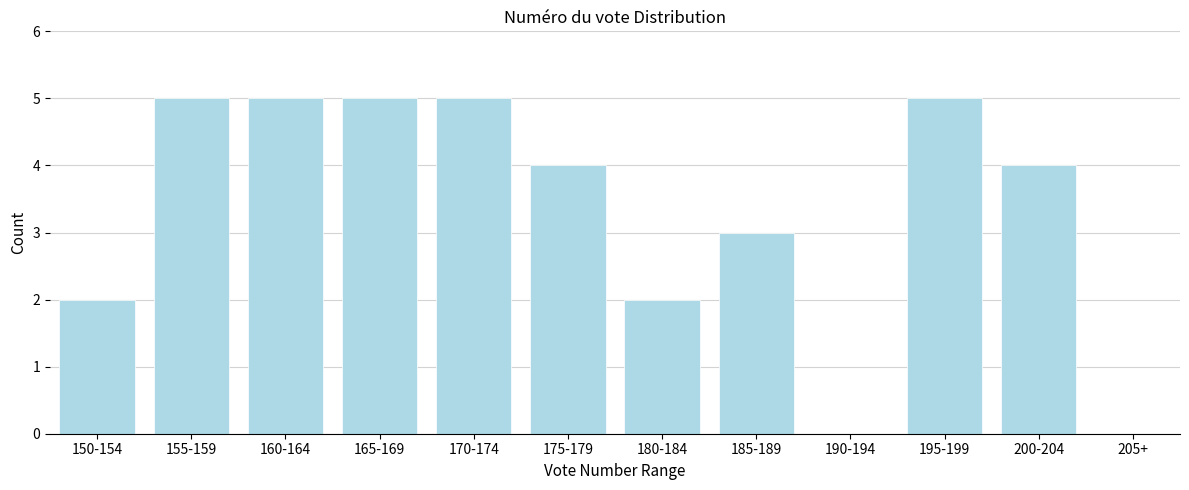

Reading left to right, what are all the values shown in this chart?

150-154=2	155-159=5	160-164=5	165-169=5	170-174=5	175-179=4	180-184=2	185-189=3	190-194=0	195-199=5	200-204=4	205+=0